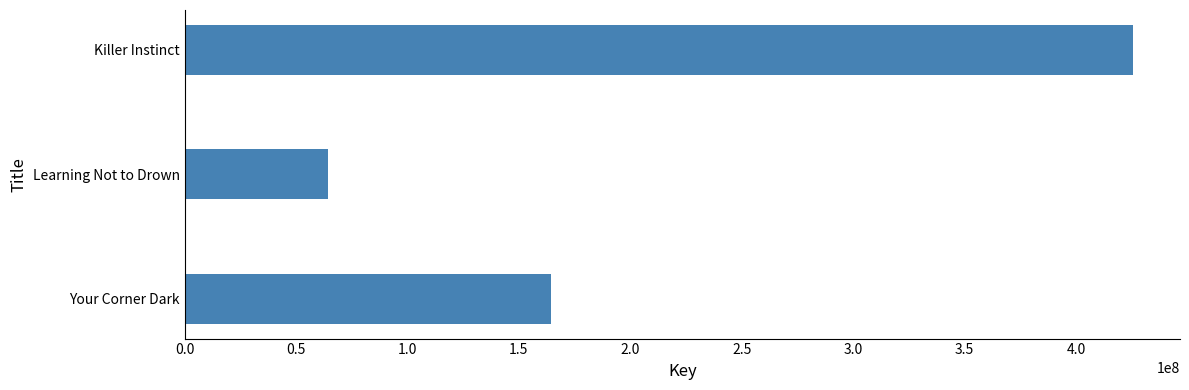

Count the values in the range 64324837 to 425428700.

3